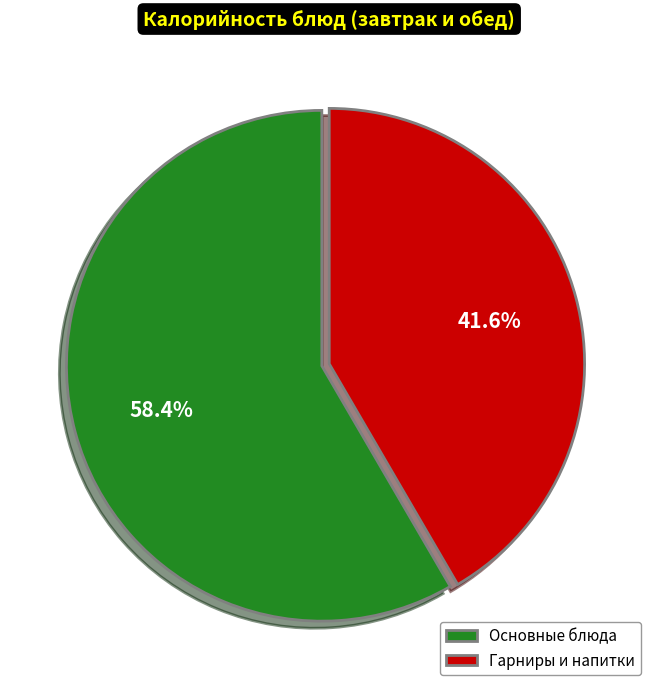

Which category accounts for the majority?

Основные блюда